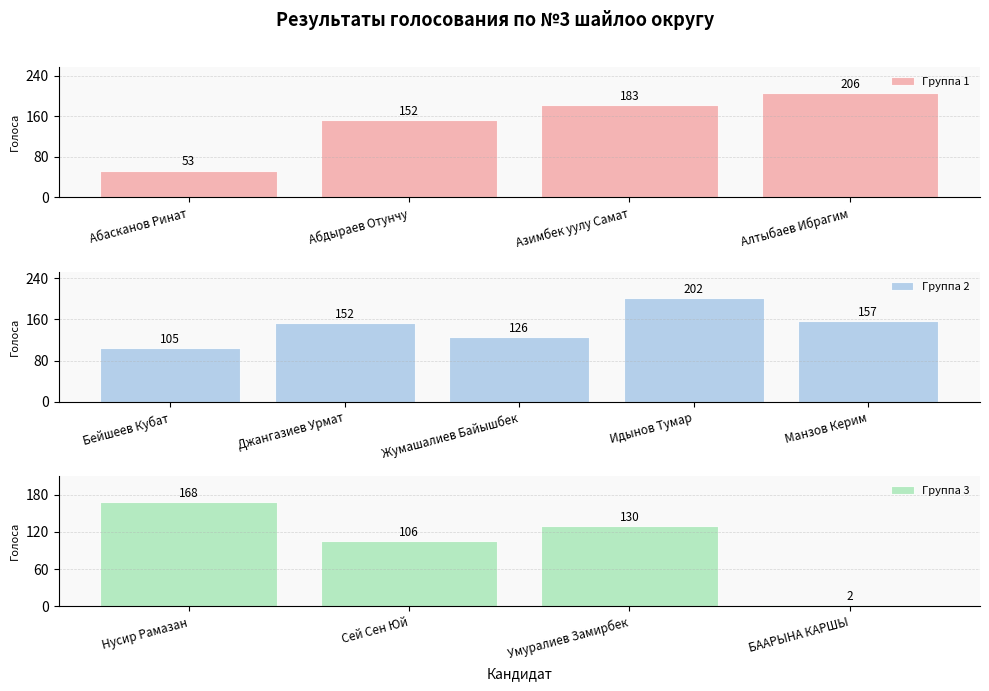

List the labels in order of value, largest first.

Алтыбаев Ибрагим, Идынов Тумар, Азимбек уулу Самат, Нусир Рамазан, Манзов Керим, Абдыраев Отунчу, Джангазиев Урмат, Умуралиев Замирбек, Жумашалиев Байышбек, Сей Сен Юй, Бейшеев Кубат, Абасканов Ринат, БААРЫНА КАРШЫ